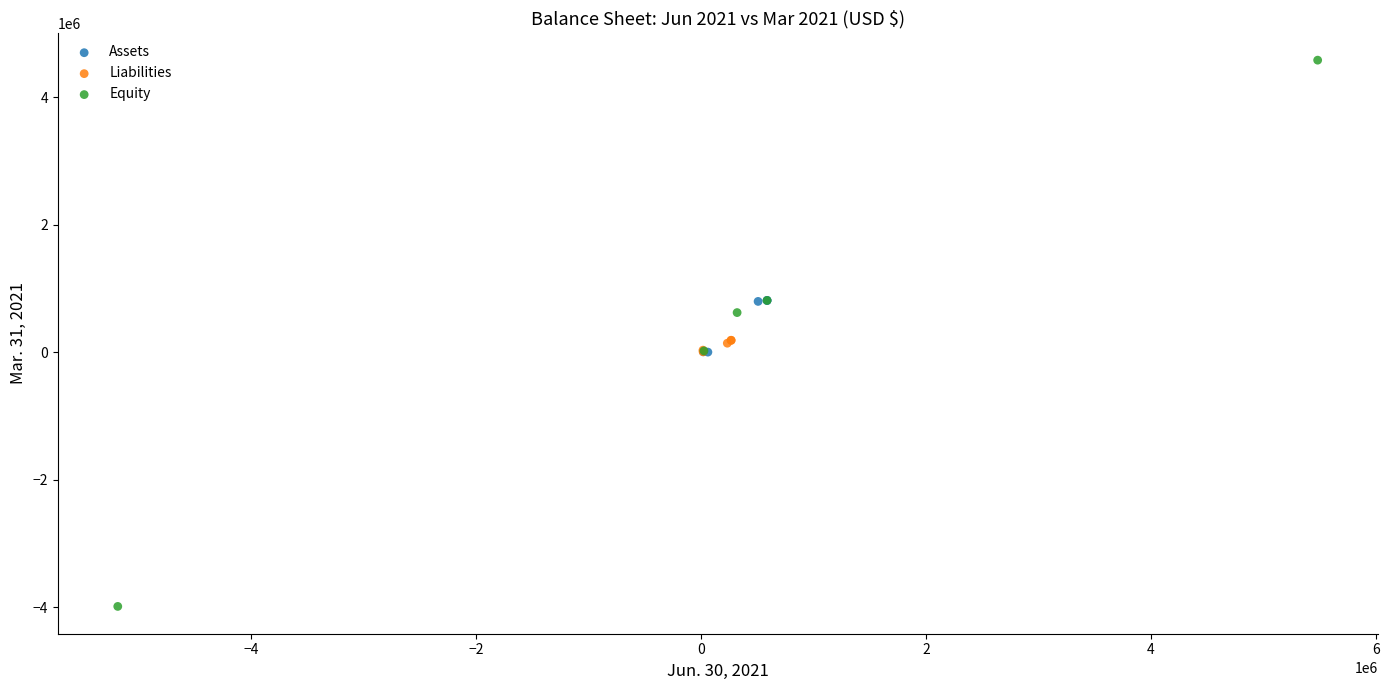

Which series has the largest Y range (max minus min)?

Equity